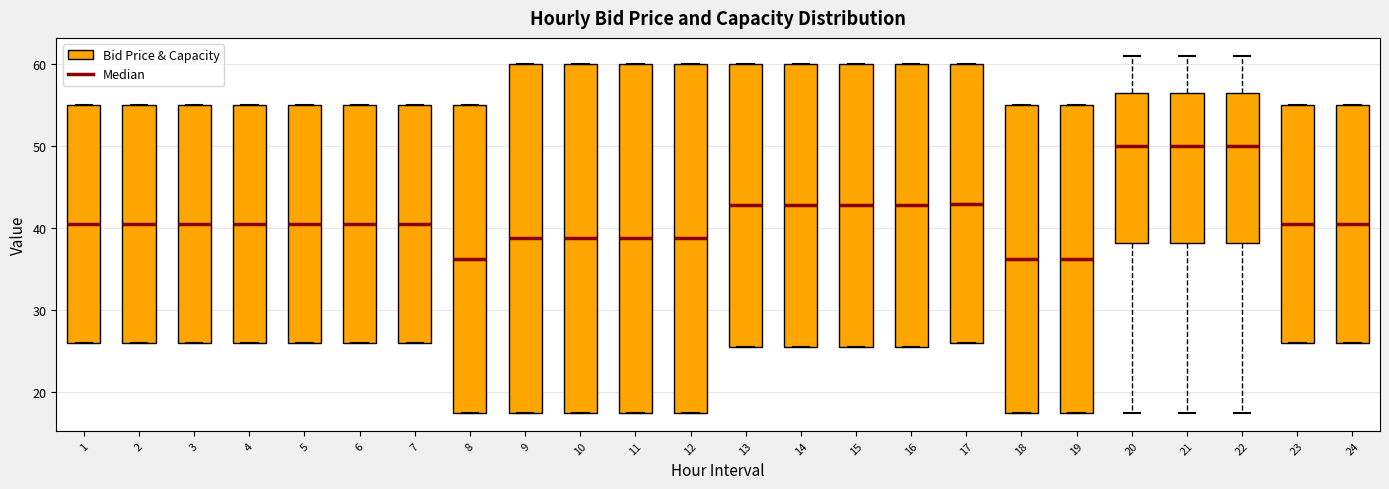

Where is the upper edge of the box at x = 13 on the y-axis? The values are not printed on the chart, so give them approximately, as read against the axis.

60